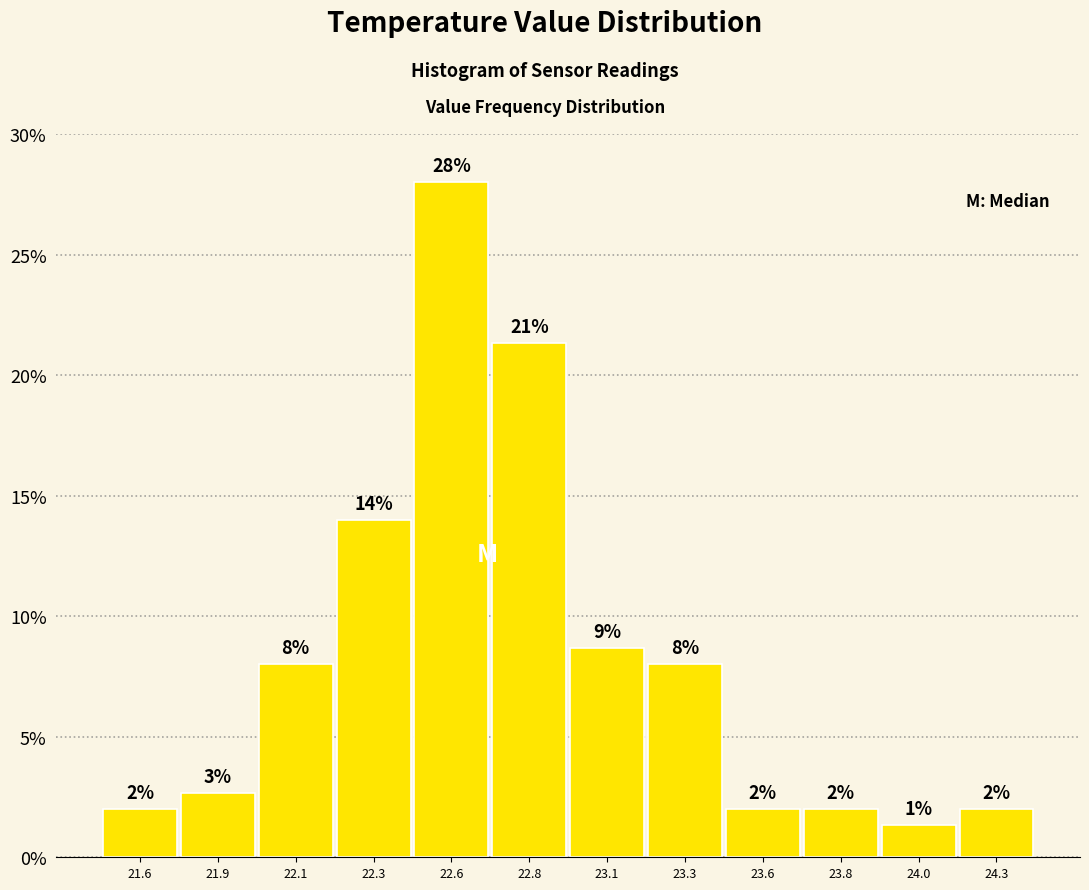

What is the sum of the values at 23.6 and 23.8?

4.0